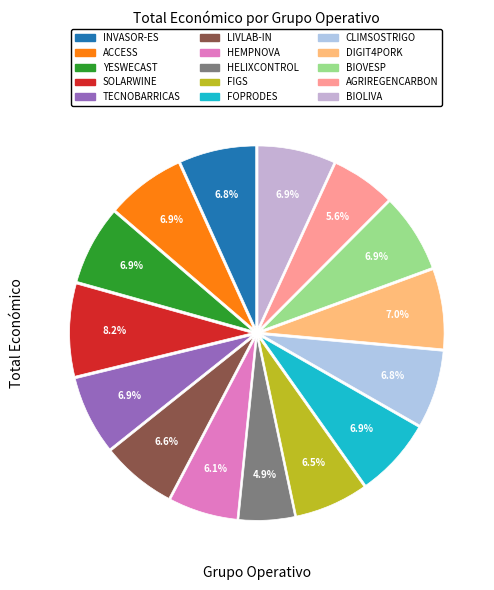

Is the sum of LIVLAB-IN and CLIMSOSTRIGO greater than half?

No